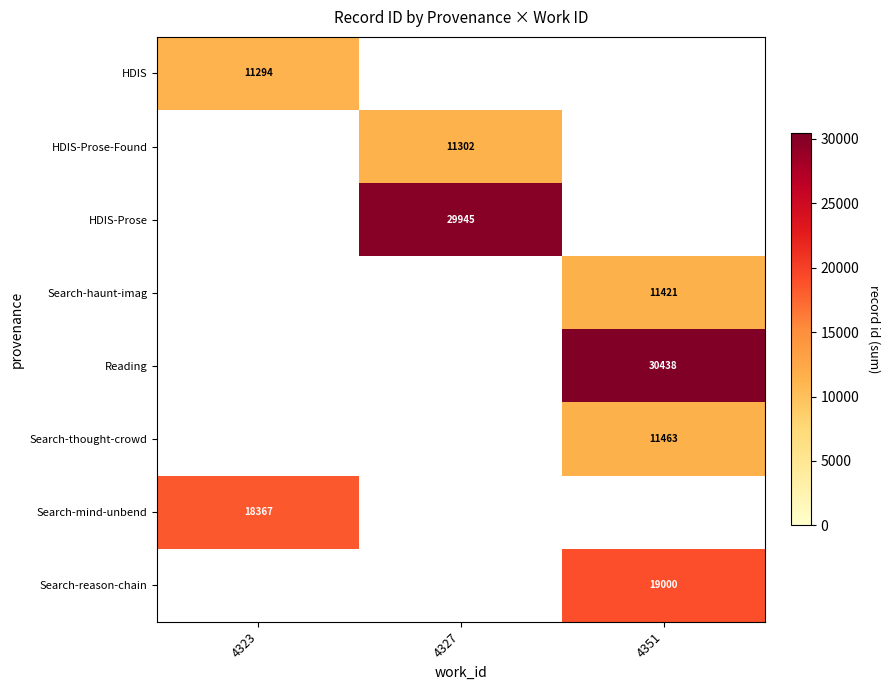

The value of HDIS-Prose-Found at 4327 is 11302. True or false?

True